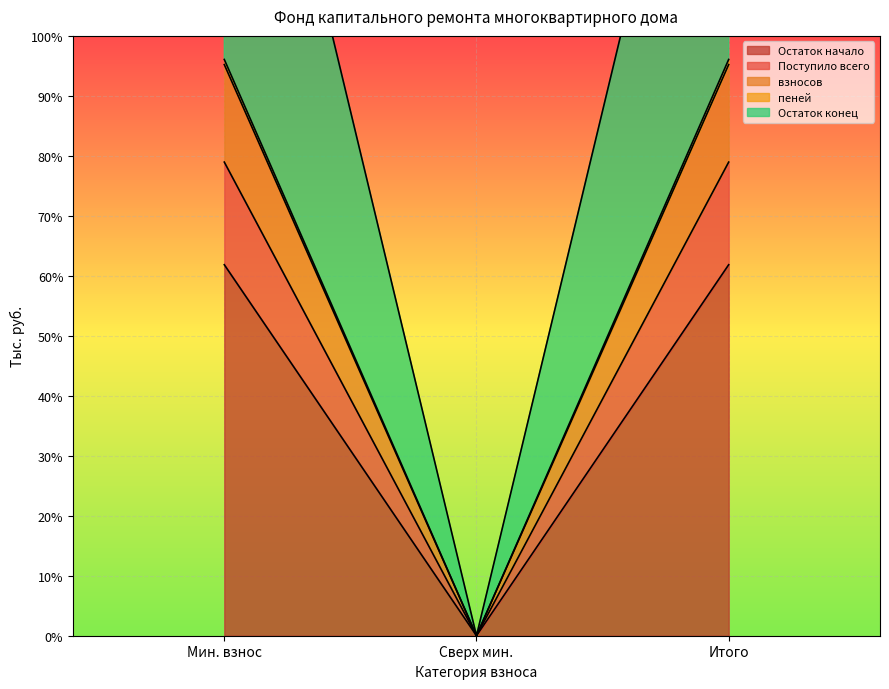

Does the chart display data point markers on the line(s)?

No